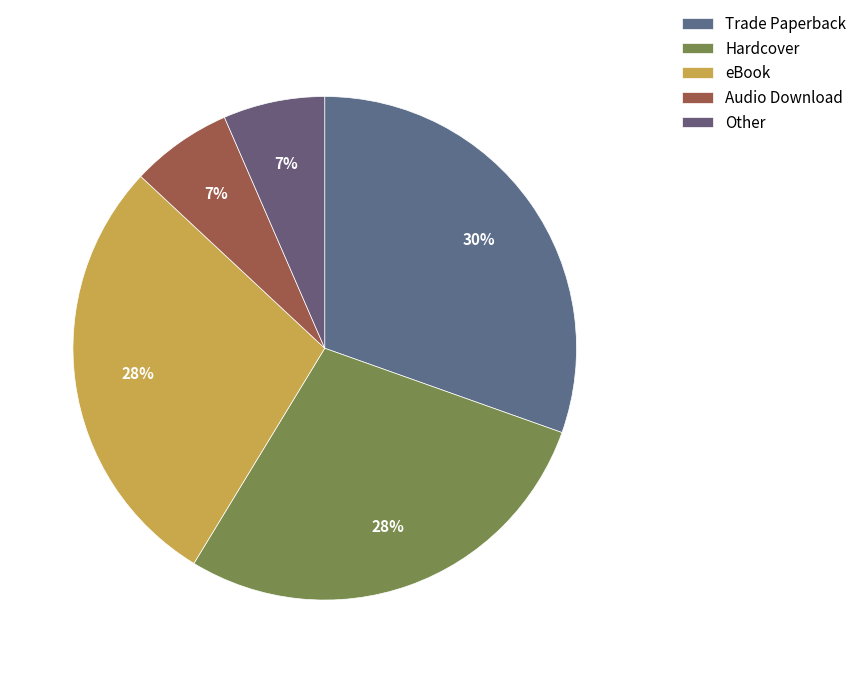

To the nearest percent, what is the average slice percentage?

20%